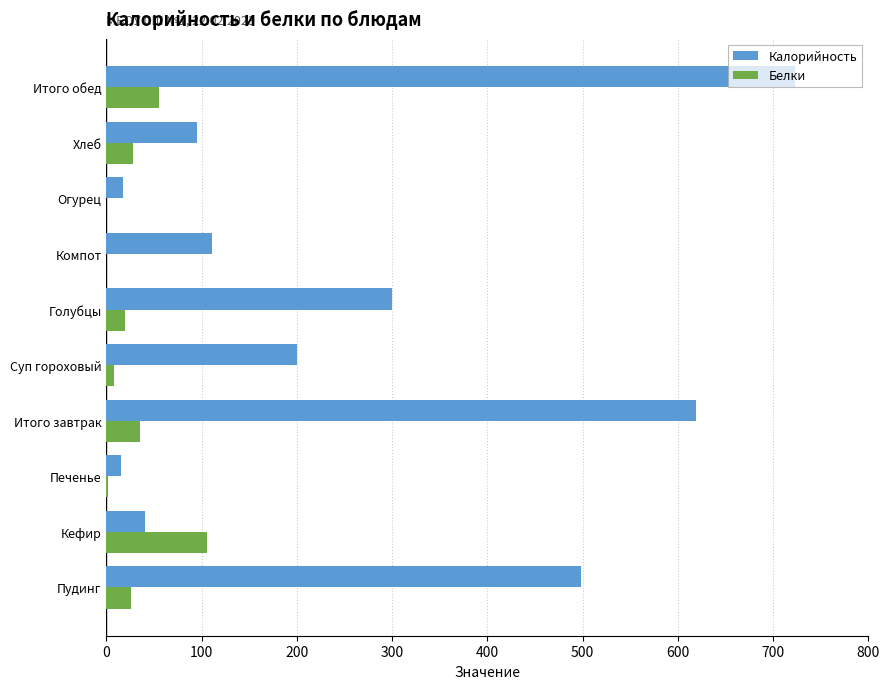

At which category is the sum across all series the highest?

Итого обед